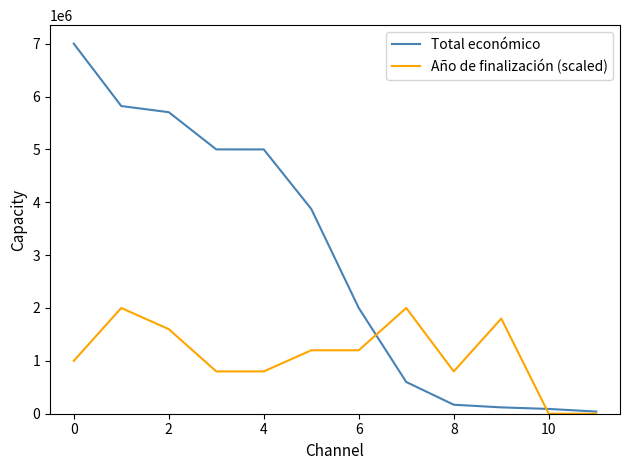

Which series has the largest range (max minus min)?

Total económico